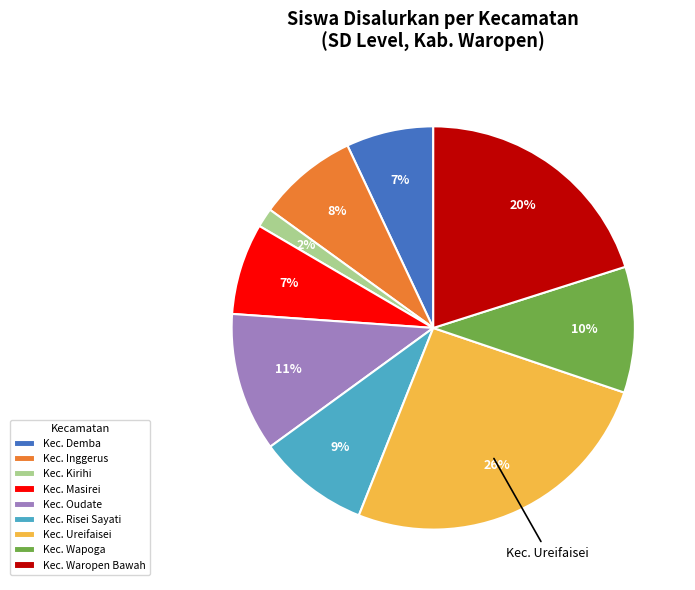

To the nearest percent, what is the difference between the largest and smallest slice percentages?

24%